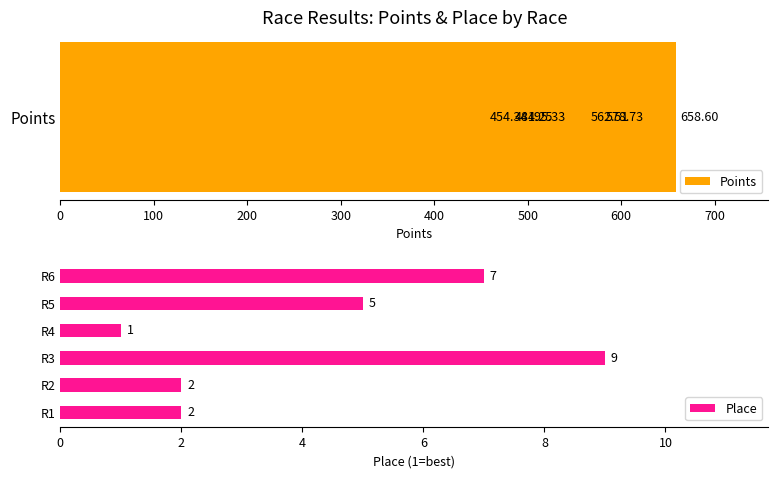

What is the approximate value of Place at R3?

9